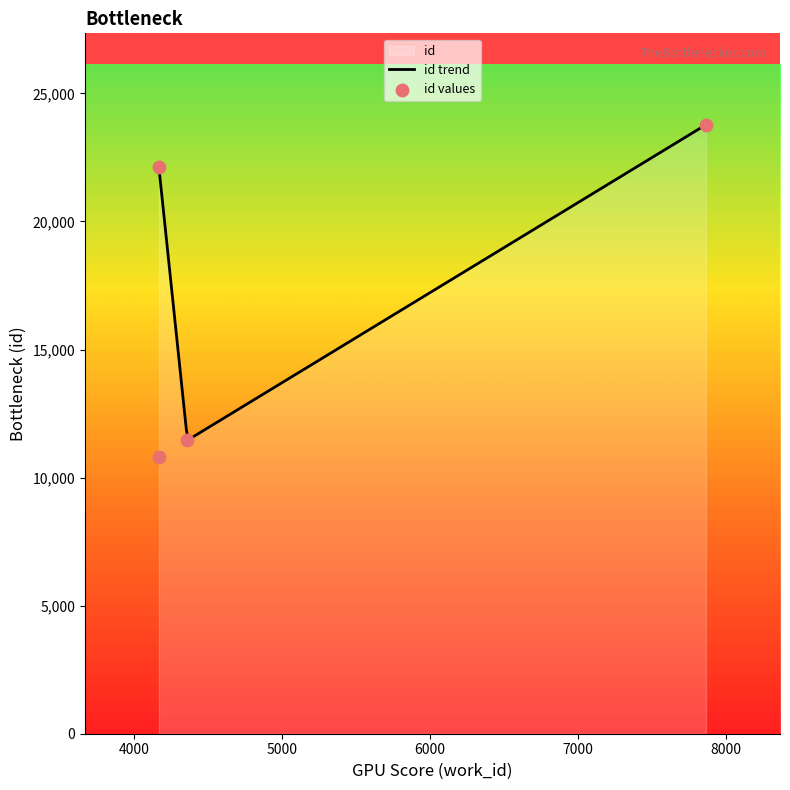

What is the change in value from 4167 to 4167?

+11322